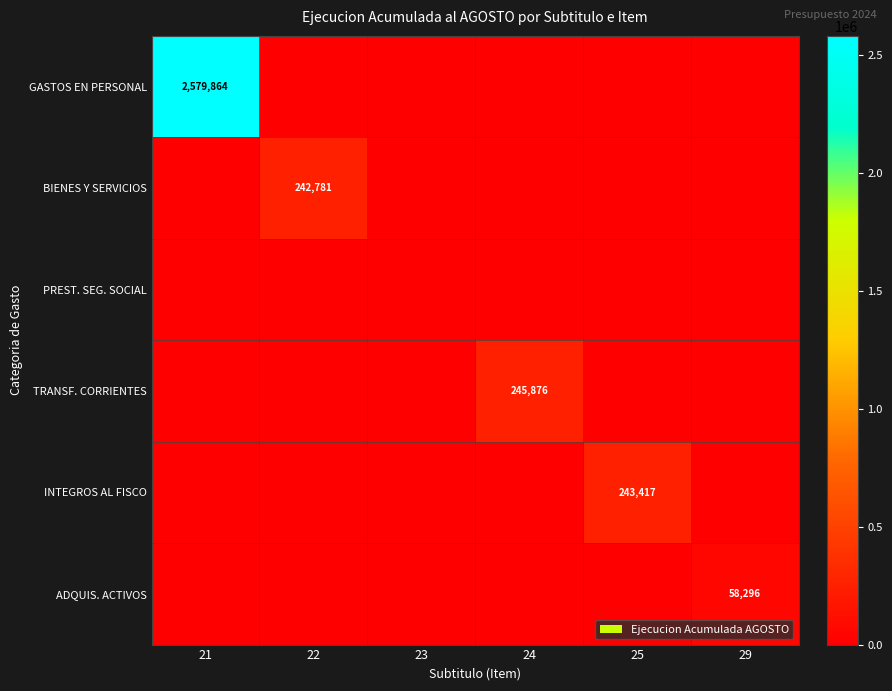

What is the total value across all series at 29?

58296